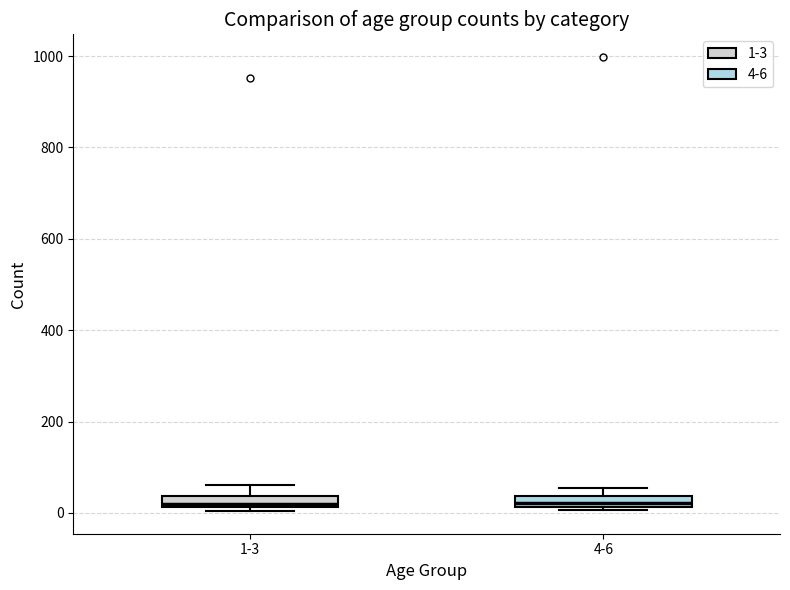

Where is the lower edge of the box for 1-3 on the y-axis? The values are not printed on the chart, so give them approximately, as read against the axis.

20